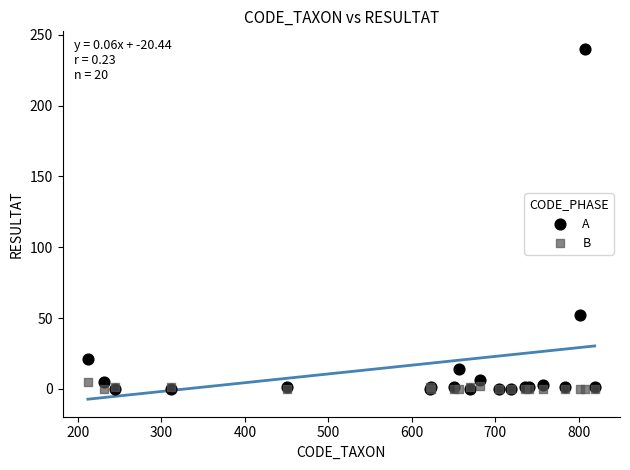

In the A series, what Y value is closest to 120?

52